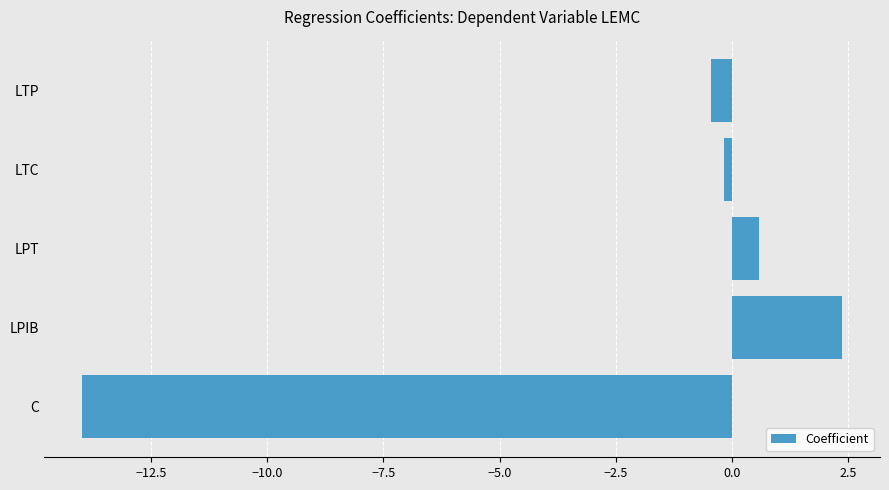

Rank the categories by value from lowest to highest.

C, LTP, LTC, LPT, LPIB